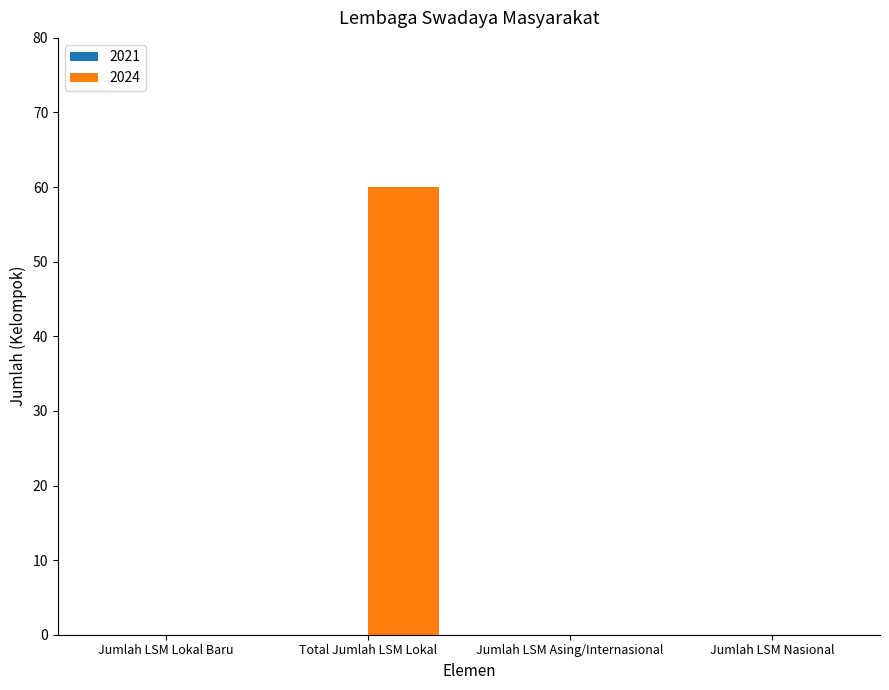

What is the sum of all values?

60